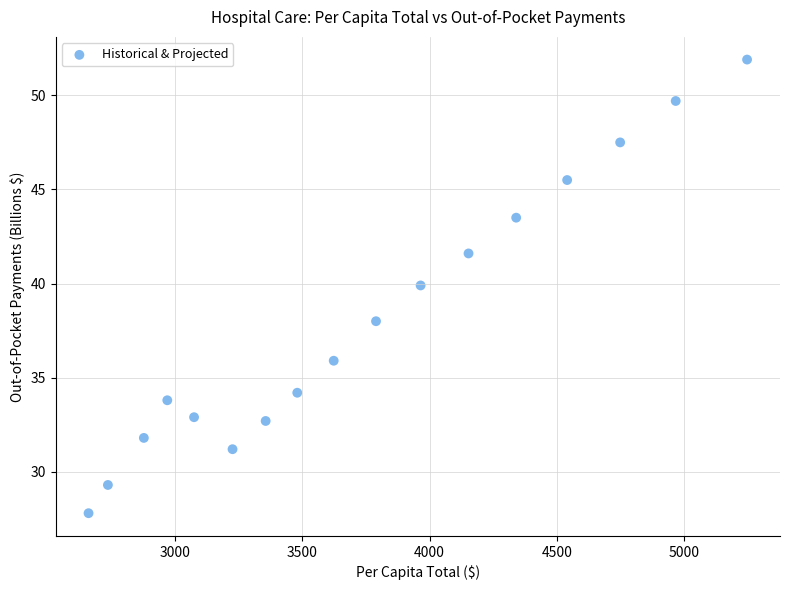

What is the range of Y values (max minus min)?

24.1